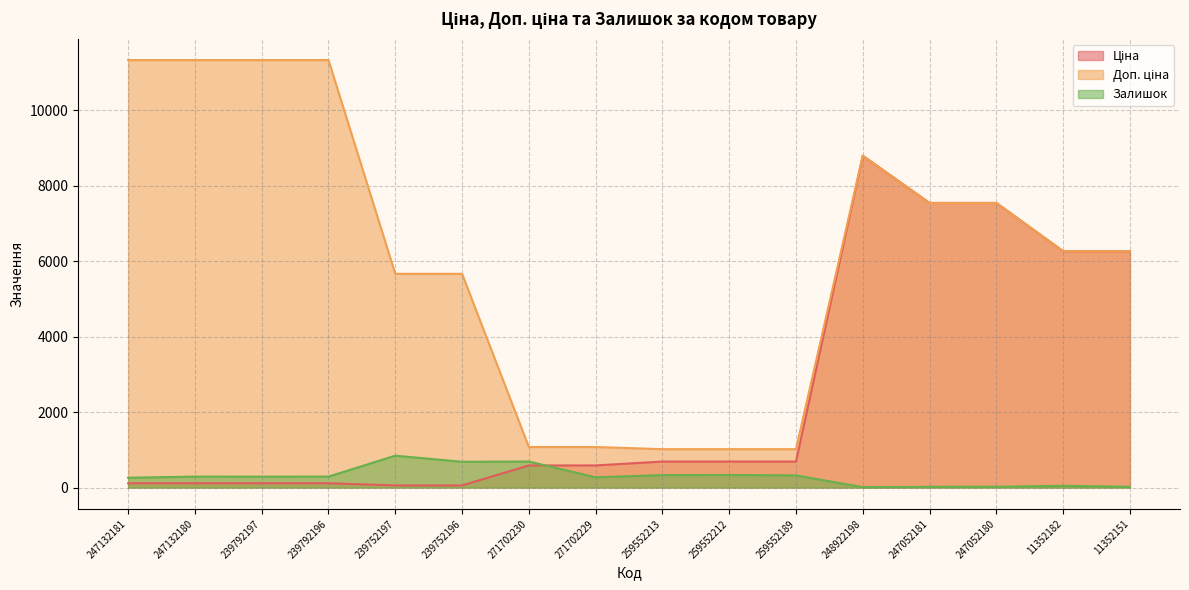

What is the difference between the maximum and minimum values in the Ціна series?

8741.0